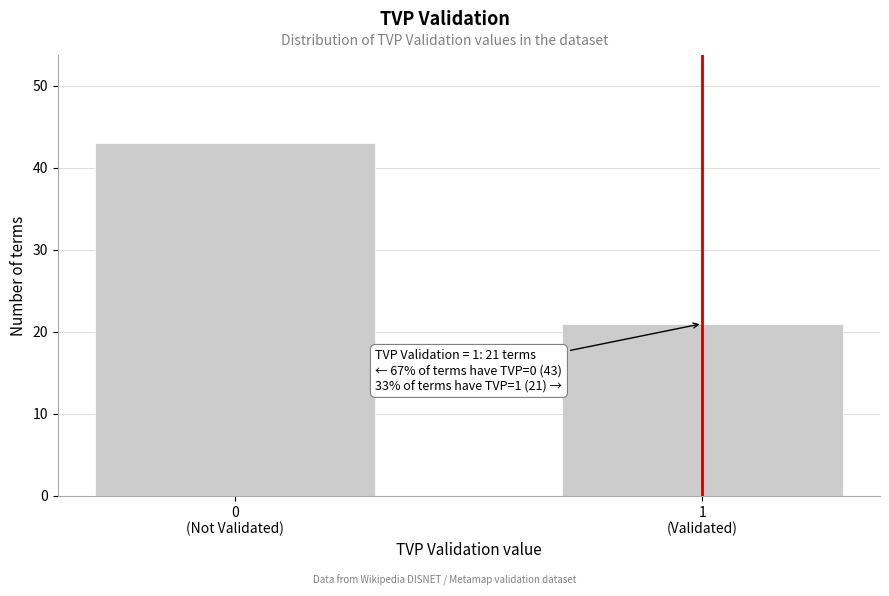

Reading left to right, what are all the values shown in this chart?

43	21